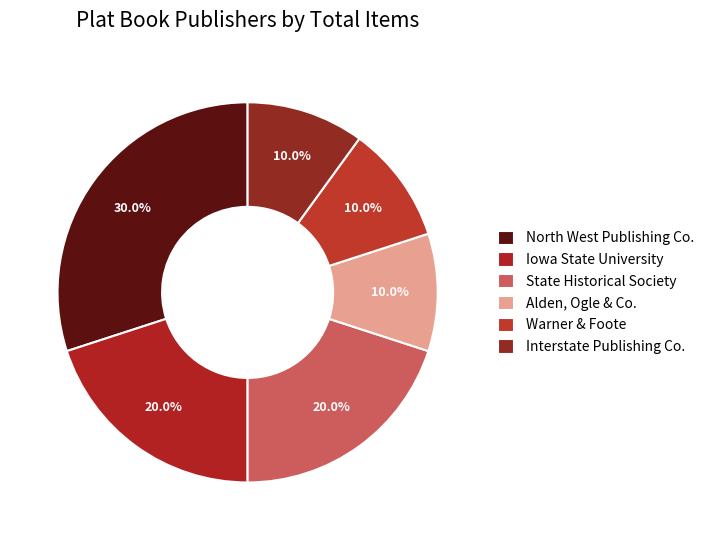

Rank the categories by value from highest to lowest.

North West Publishing Co., Iowa State University, State Historical Society, Alden, Ogle & Co., Warner & Foote, Interstate Publishing Co.